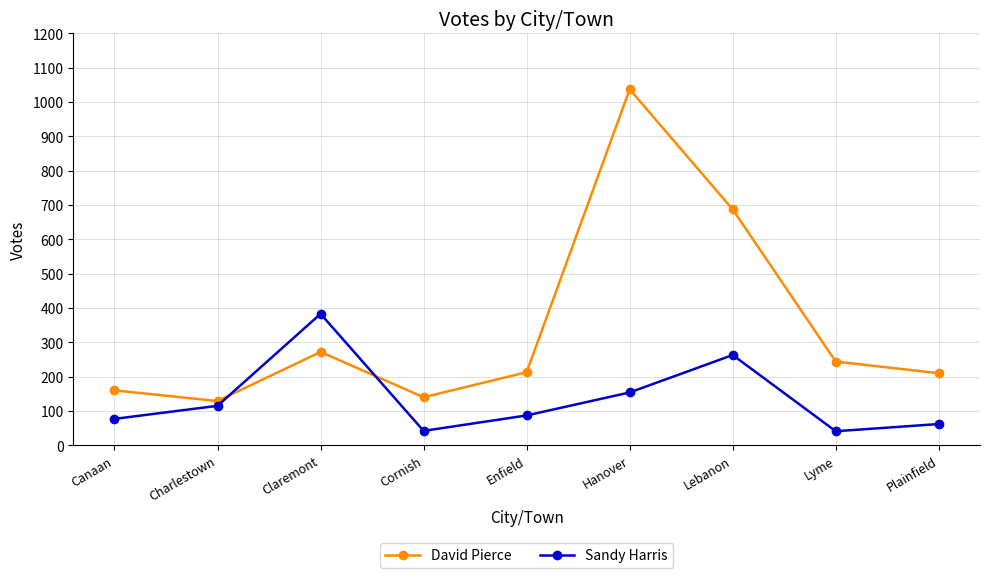

In Sandy Harris, how many points are lower than both neighbors (excluding endpoints)?

2